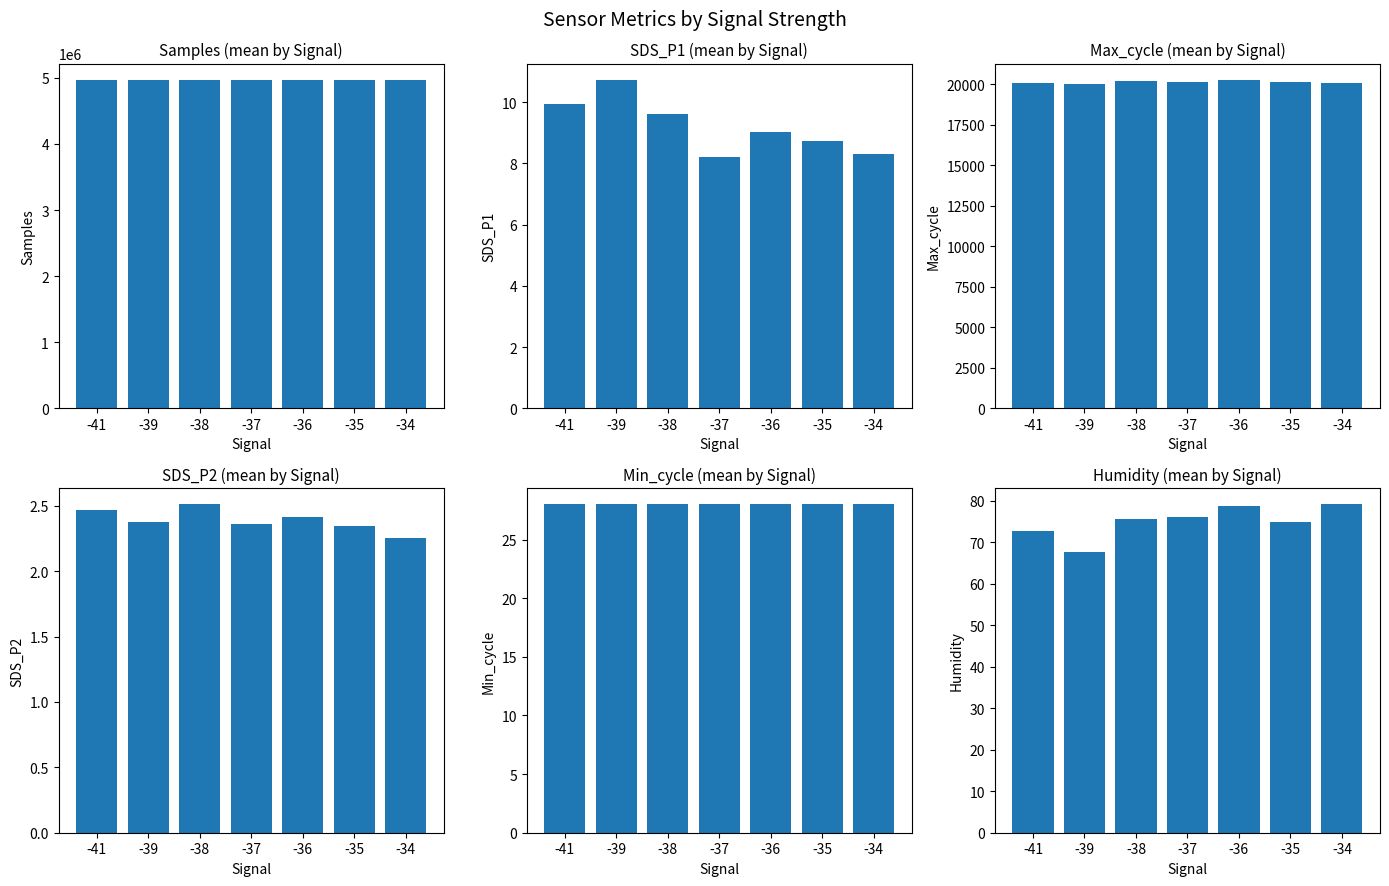

How many categories are shown in the chart?

7